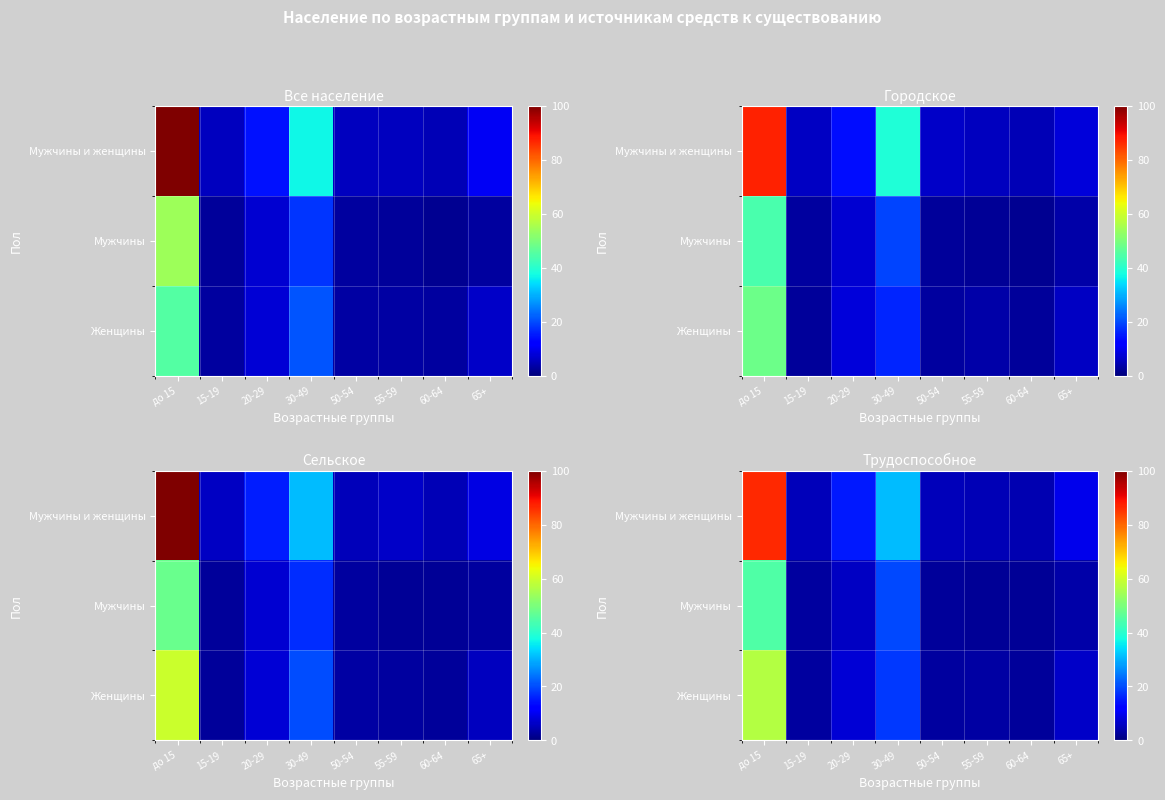

Which series has the largest range (max minus min)?

row_0